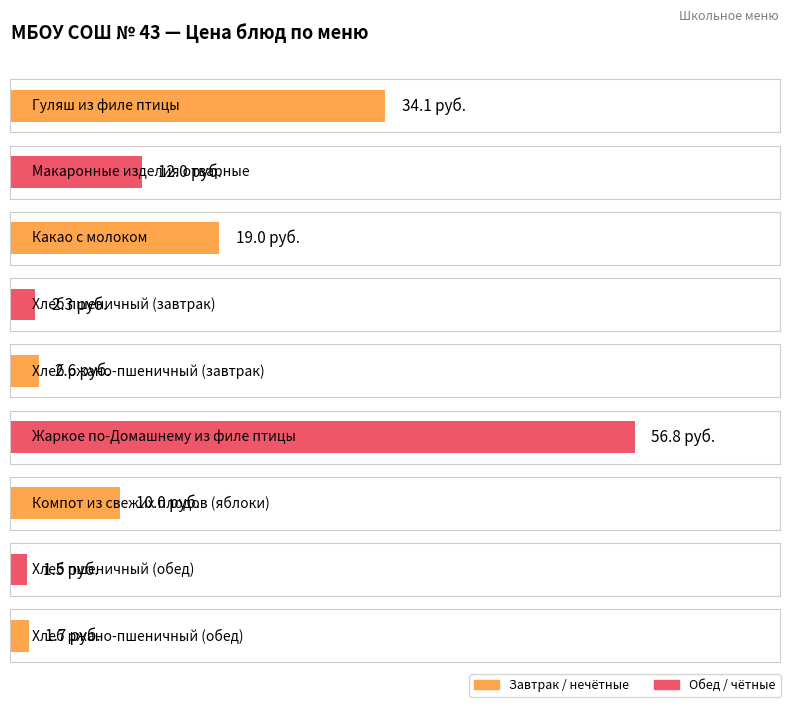

What is the approximate value at Хлеб ржано-пшеничный (обед)?

1.7